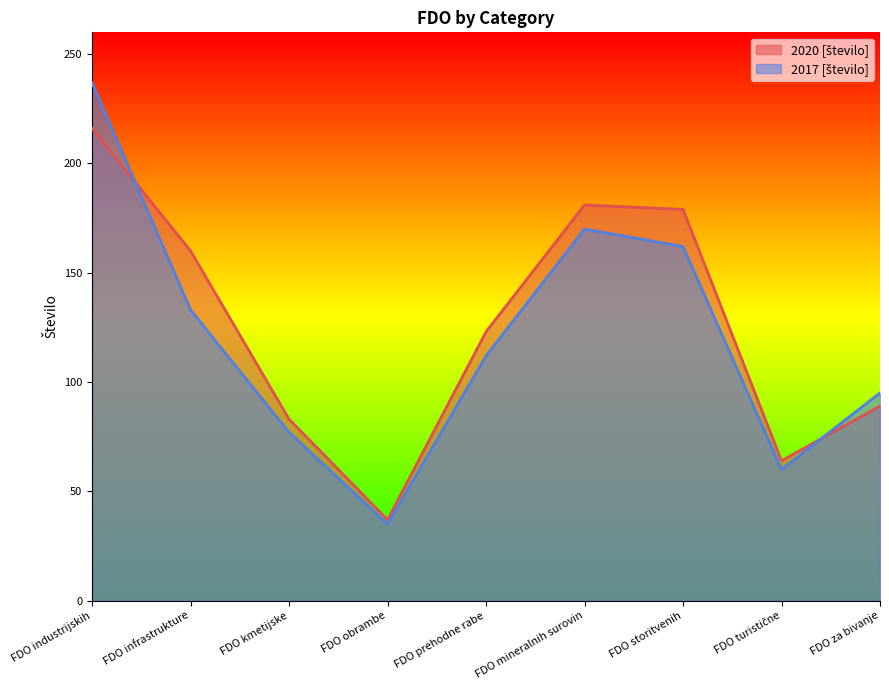

What are all the series names shown in the legend?

2020 [število], 2017 [število]